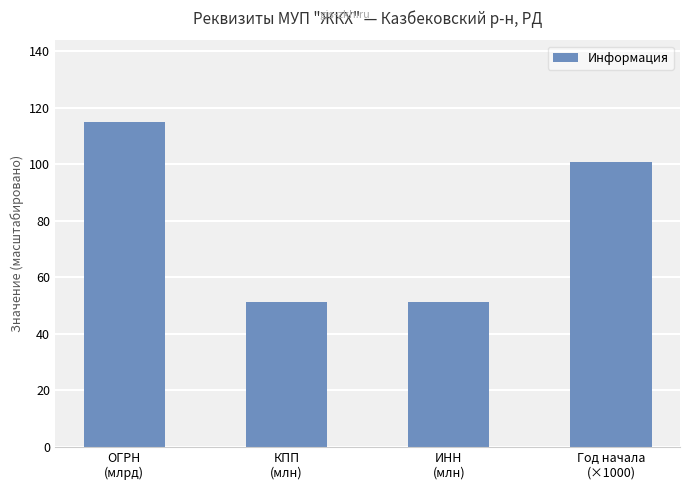

Which label corresponds to the largest value in the chart?

ОГРН
(млрд)